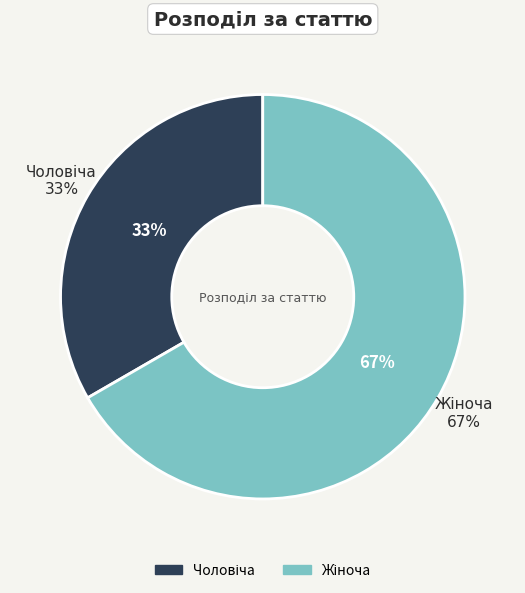

Is Чоловіча the majority of the pie?

No